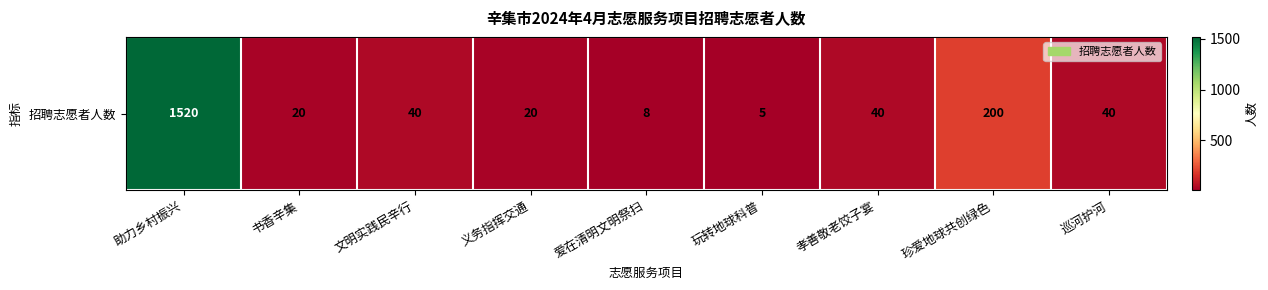

What is the difference between the values at 孝善敬老饺子宴 and 助力乡村振兴?

1480